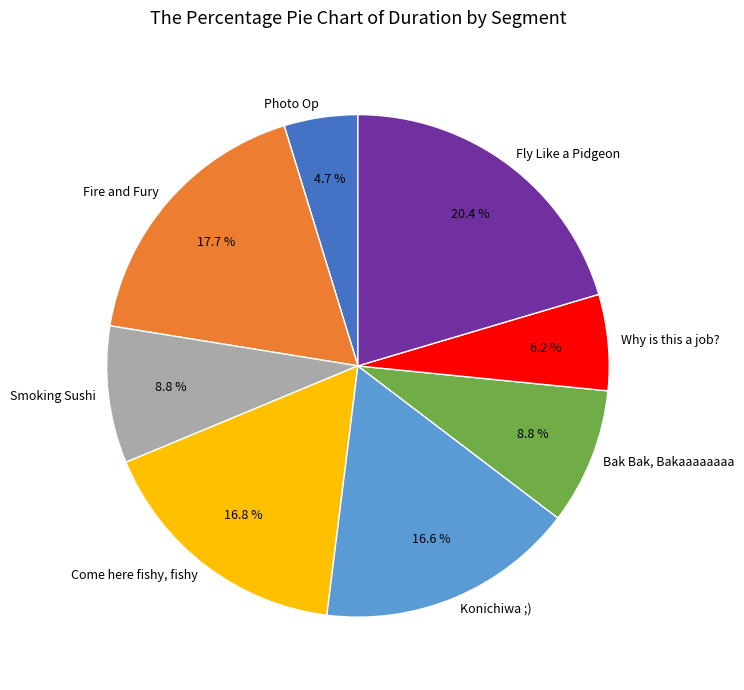

To the nearest percent, what is the average slice percentage?

12%